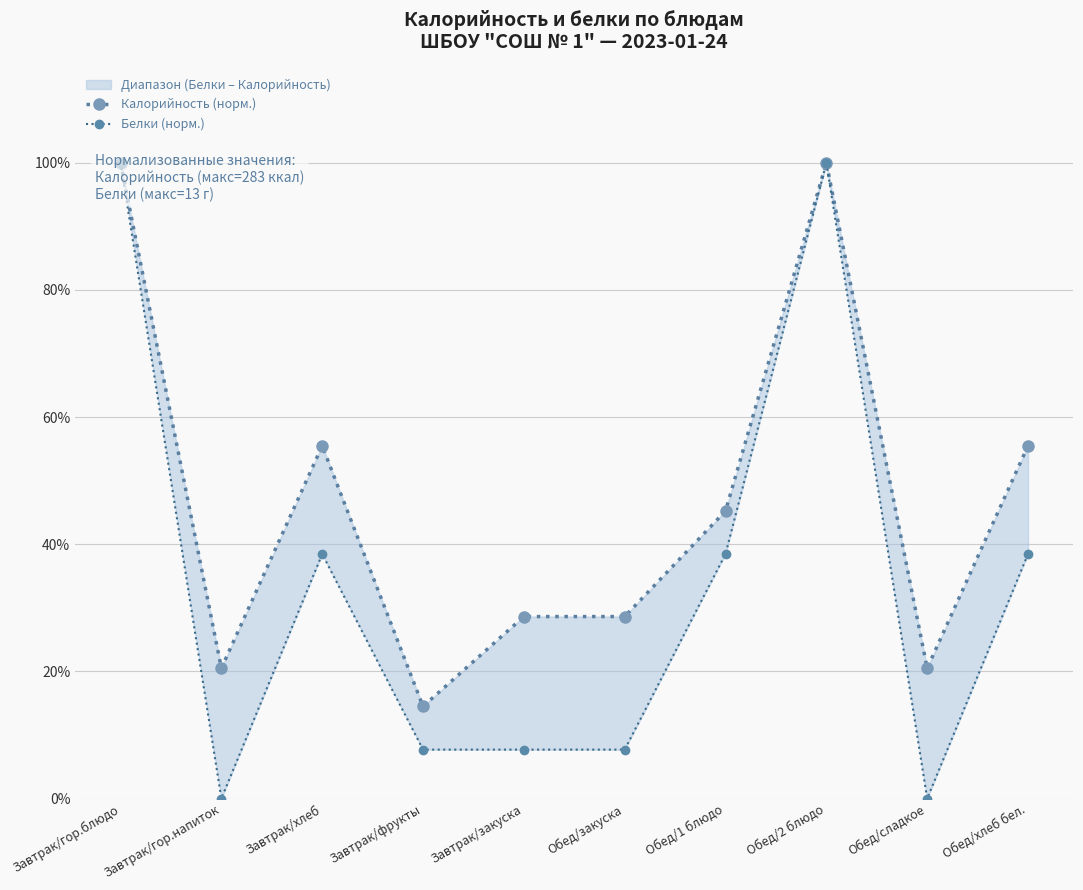

The Калорийность (норм.) series shows 0.6 at Завтрак/хлеб. True or false?

True